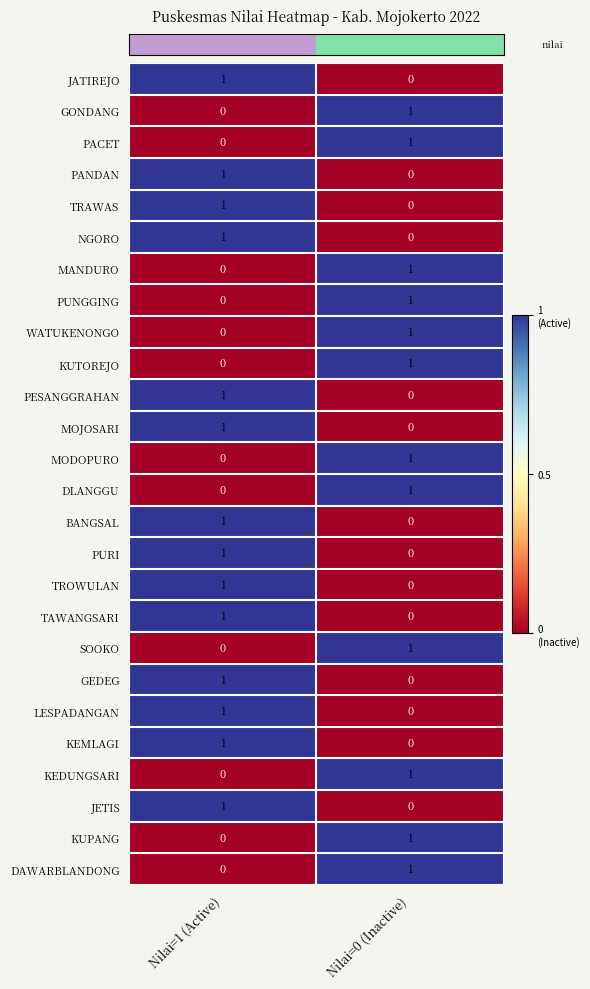

At which label does BANGSAL reach its peak?

Nilai=1 (Active)